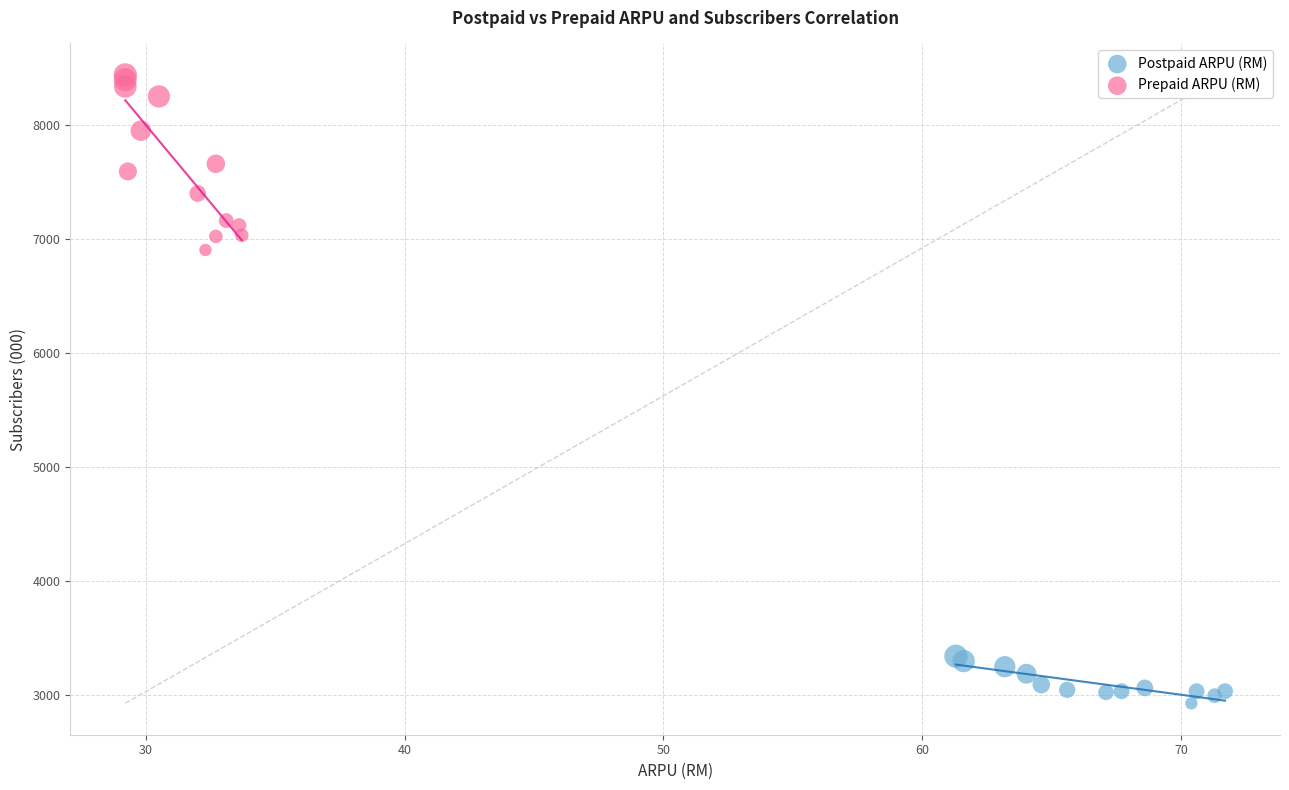

Which series contains the lowest Y value?

Postpaid ARPU (RM)